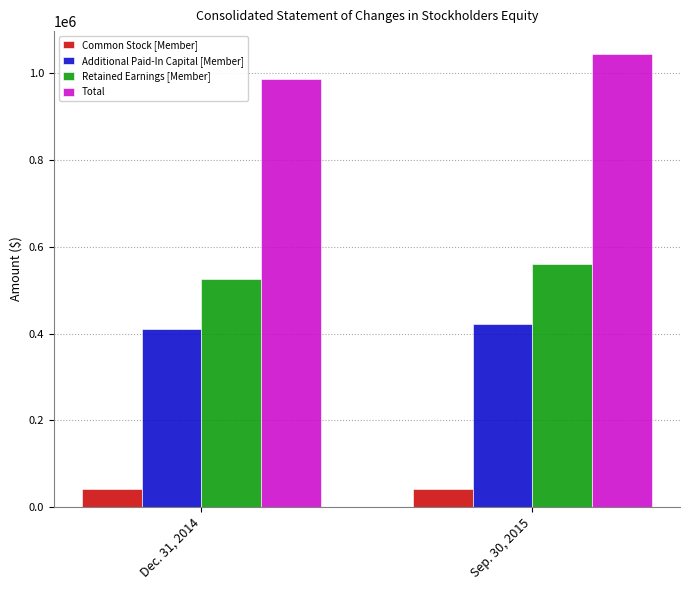

At which label is Total closest to 1016465?

Dec. 31, 2014